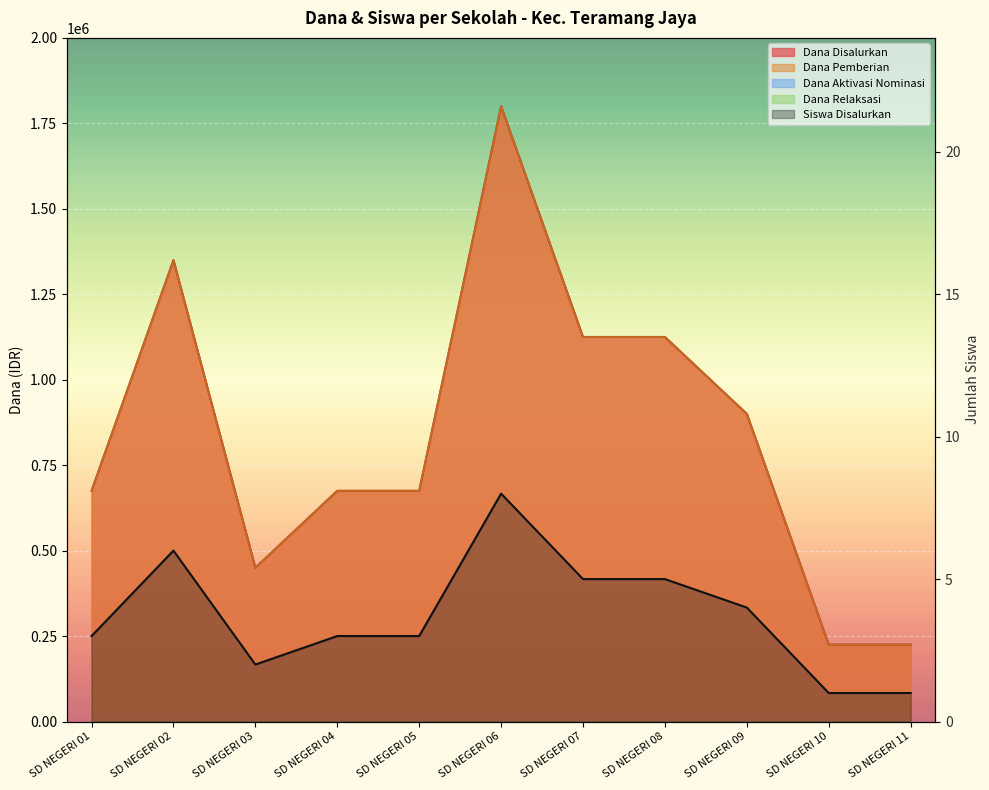

Rank the categories by Dana Pemberian value from highest to lowest.

SD NEGERI 06, SD NEGERI 02, SD NEGERI 07, SD NEGERI 08, SD NEGERI 09, SD NEGERI 01, SD NEGERI 04, SD NEGERI 05, SD NEGERI 03, SD NEGERI 10, SD NEGERI 11